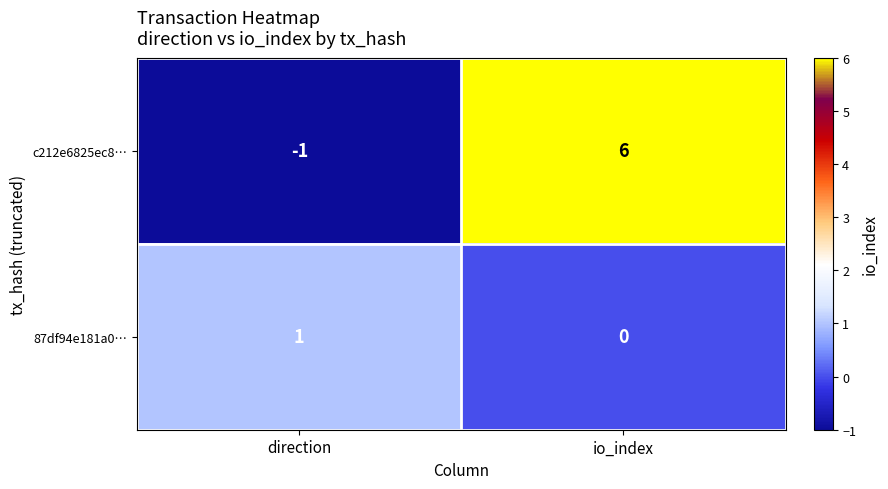

List the series in order of their peak value, lowest first.

87df94e181a0…, c212e6825ec8…